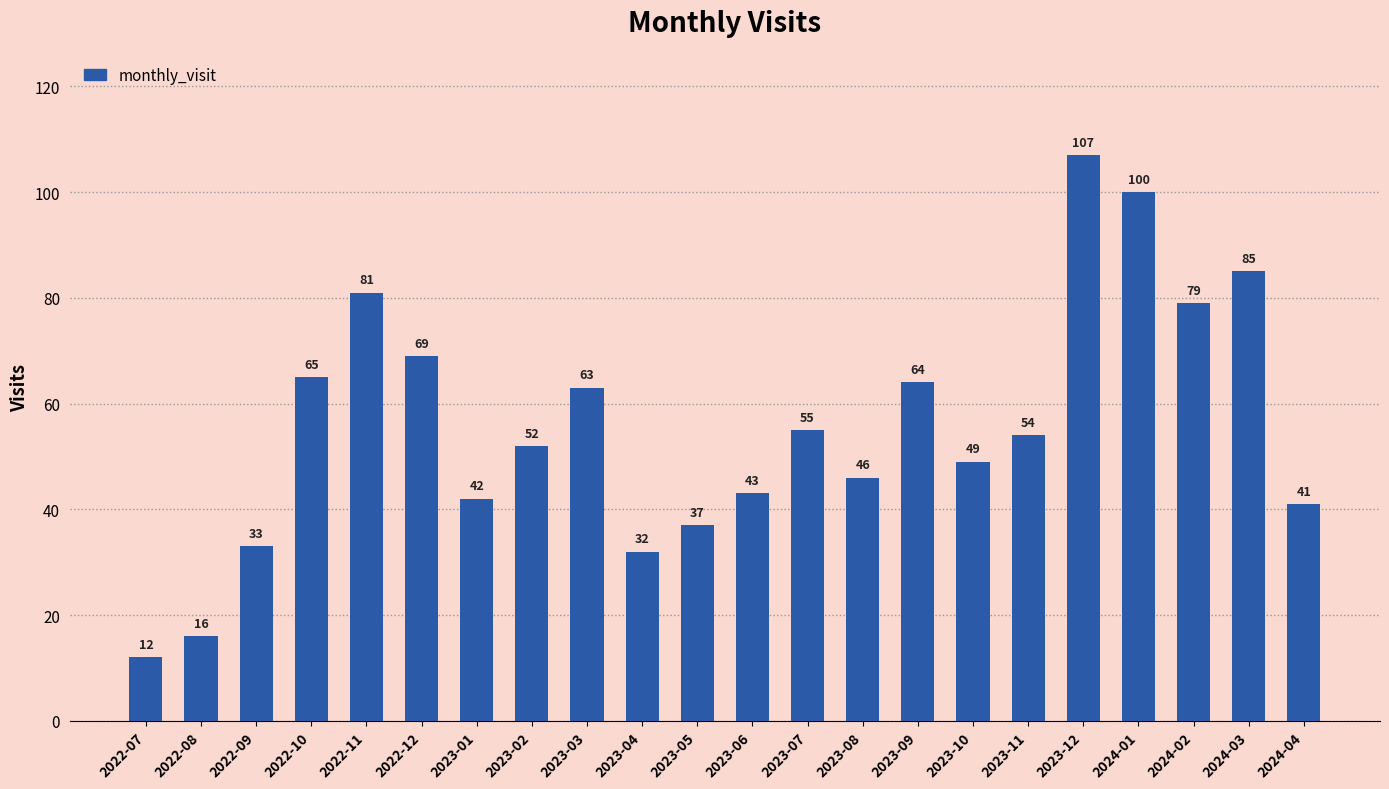

Read the value at 2023-08.

46